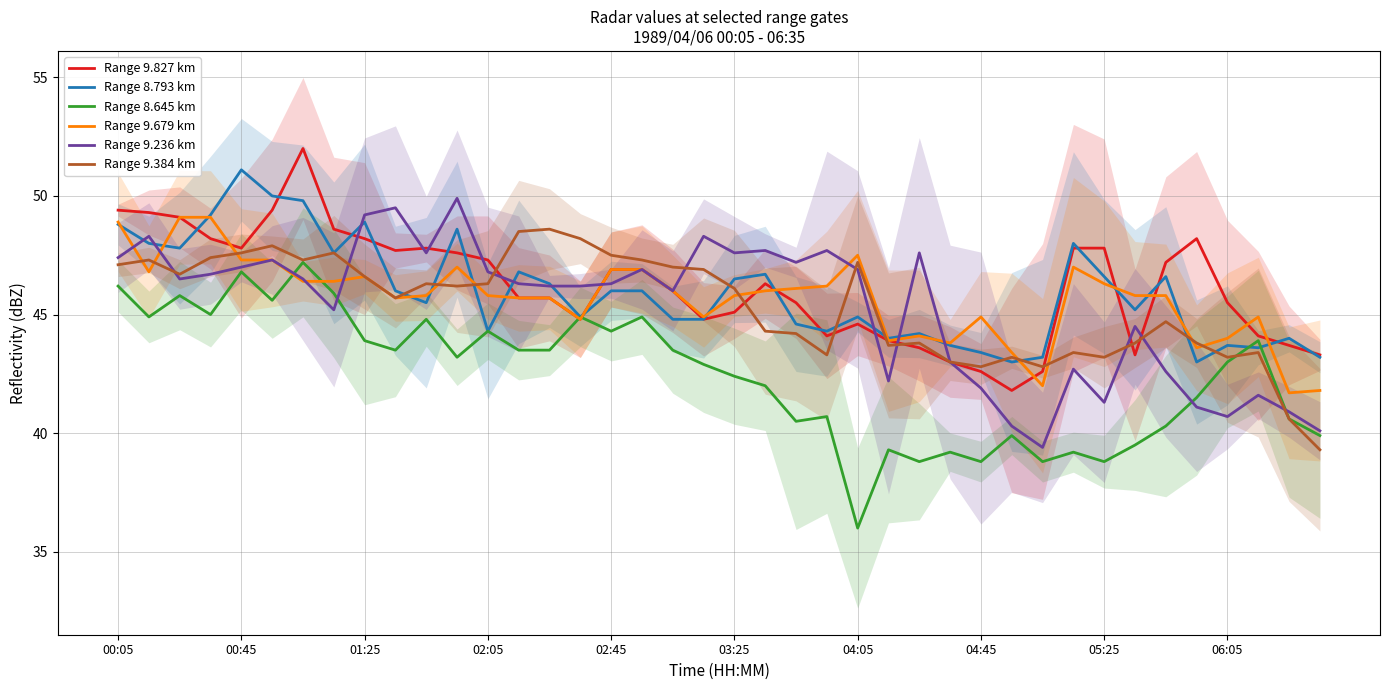

Is this an area chart (filled region under the line)?

No